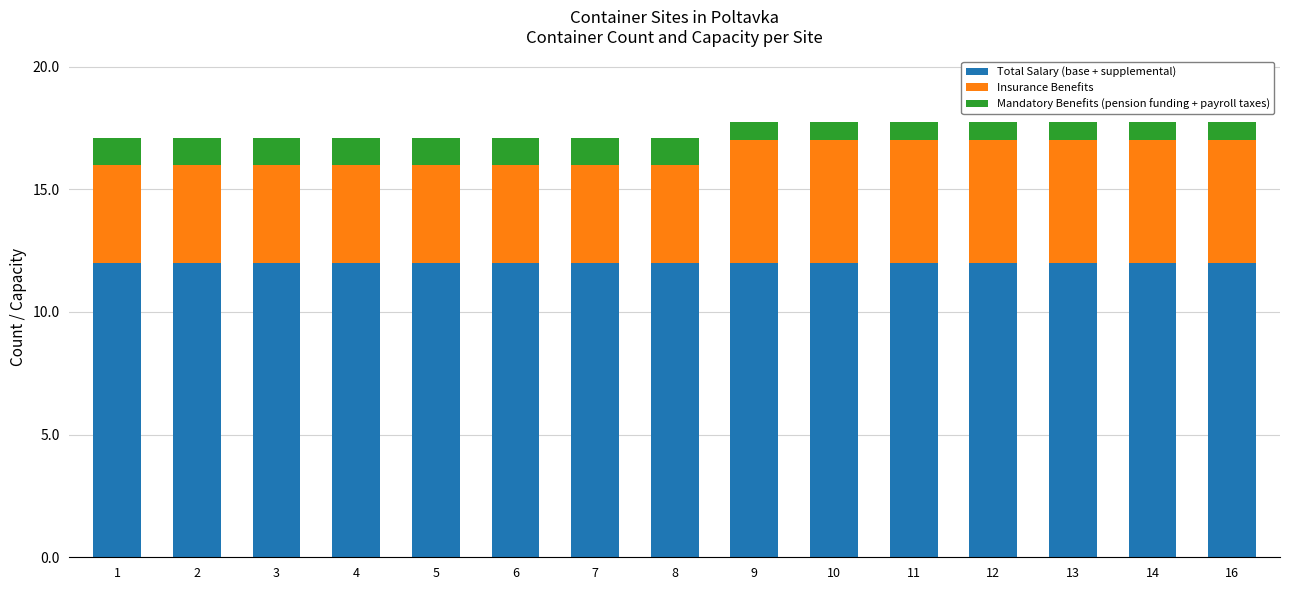

How many data points does each series have?

15